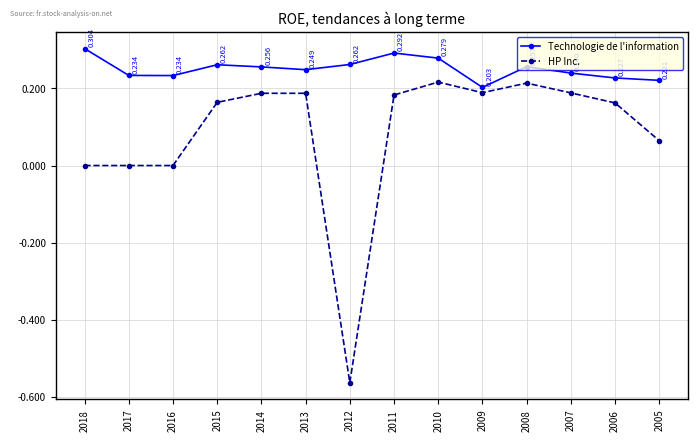

True or false: HP Inc. and Technologie de l'information cross at least once.

False